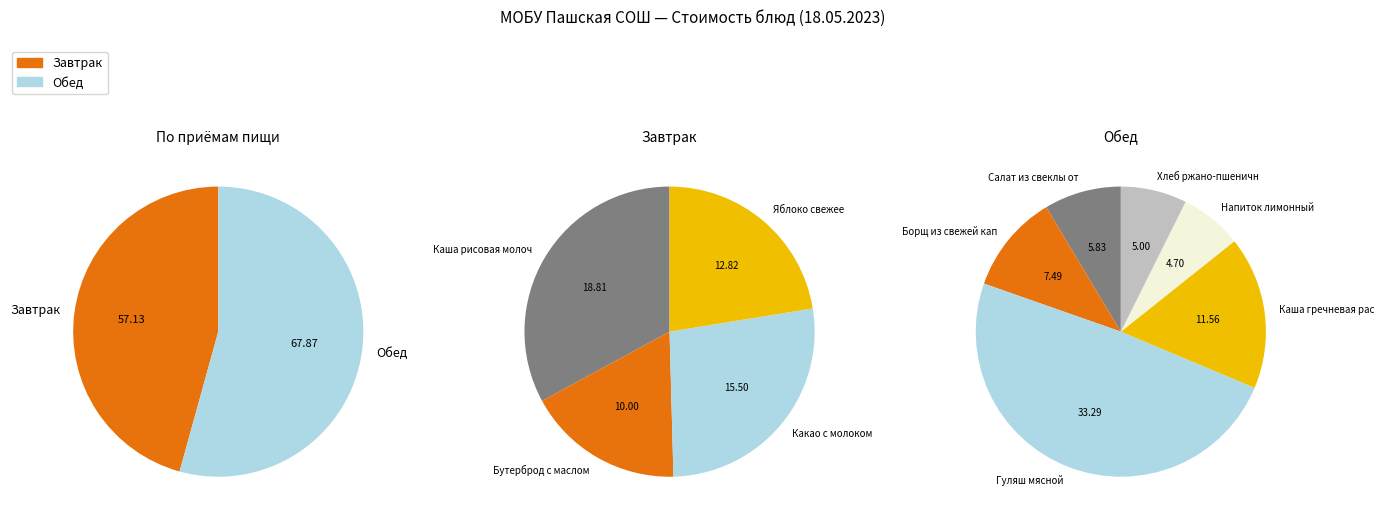

Which has a higher value, Гуляш мясной or Яблоко свежее?

Гуляш мясной